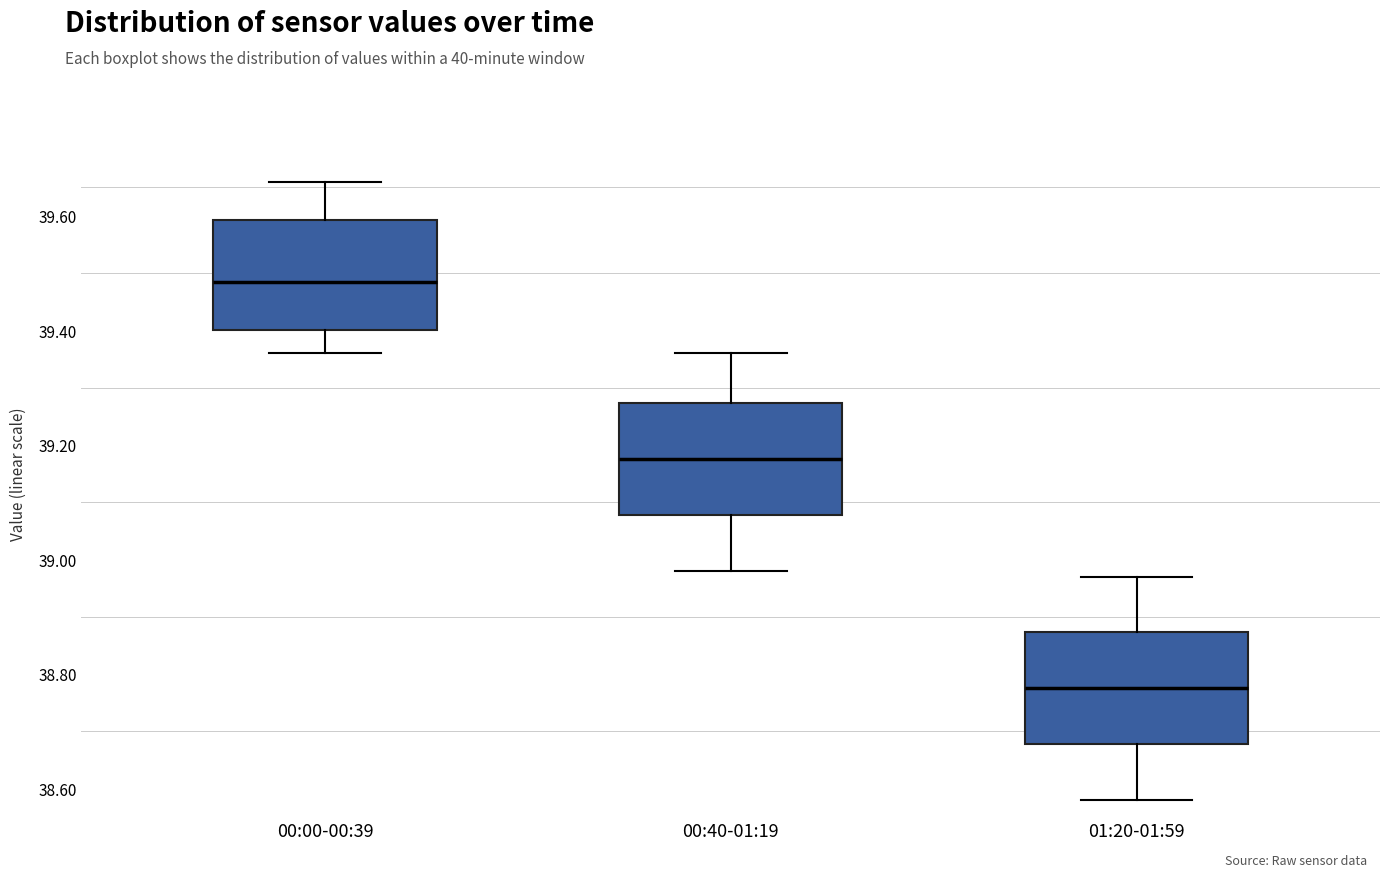

Where does the median line of the box for 00:40-01:19 sit on the y-axis? The values are not printed on the chart, so give them approximately, as read against the axis.

39.18